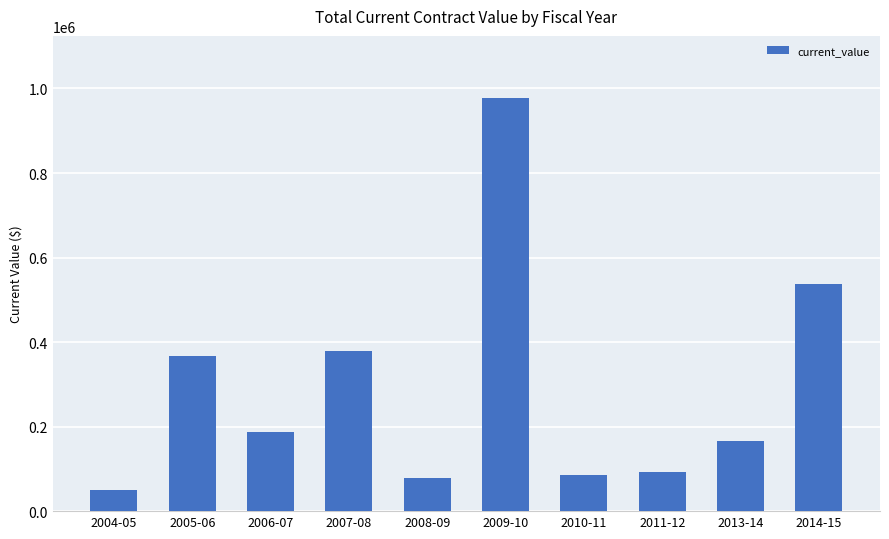

Which label corresponds to the smallest value in the chart?

2004-05